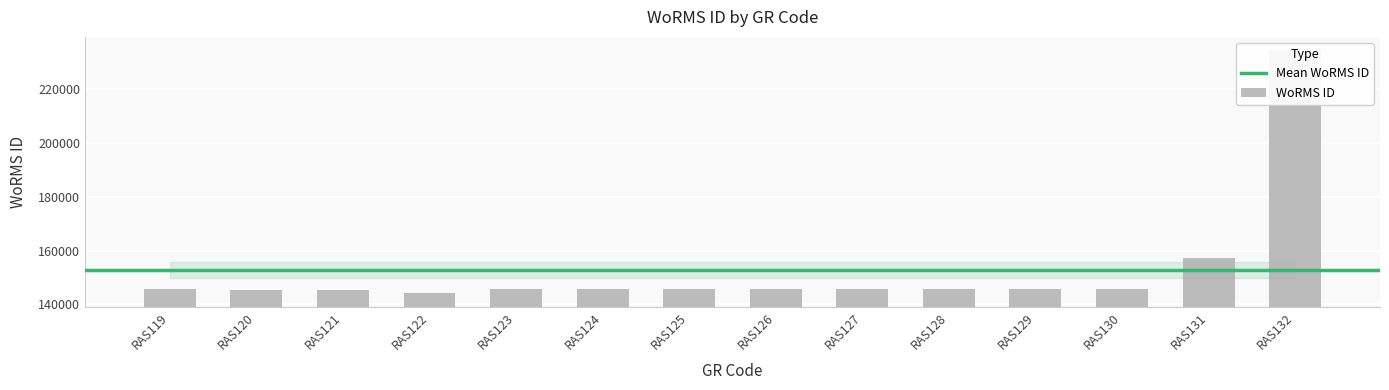

Reading left to right, extract all data points from this chart.

145541	145503	145367	144099	145546	145547	145548	145551	145724	145725	145728	145550	157188	234483